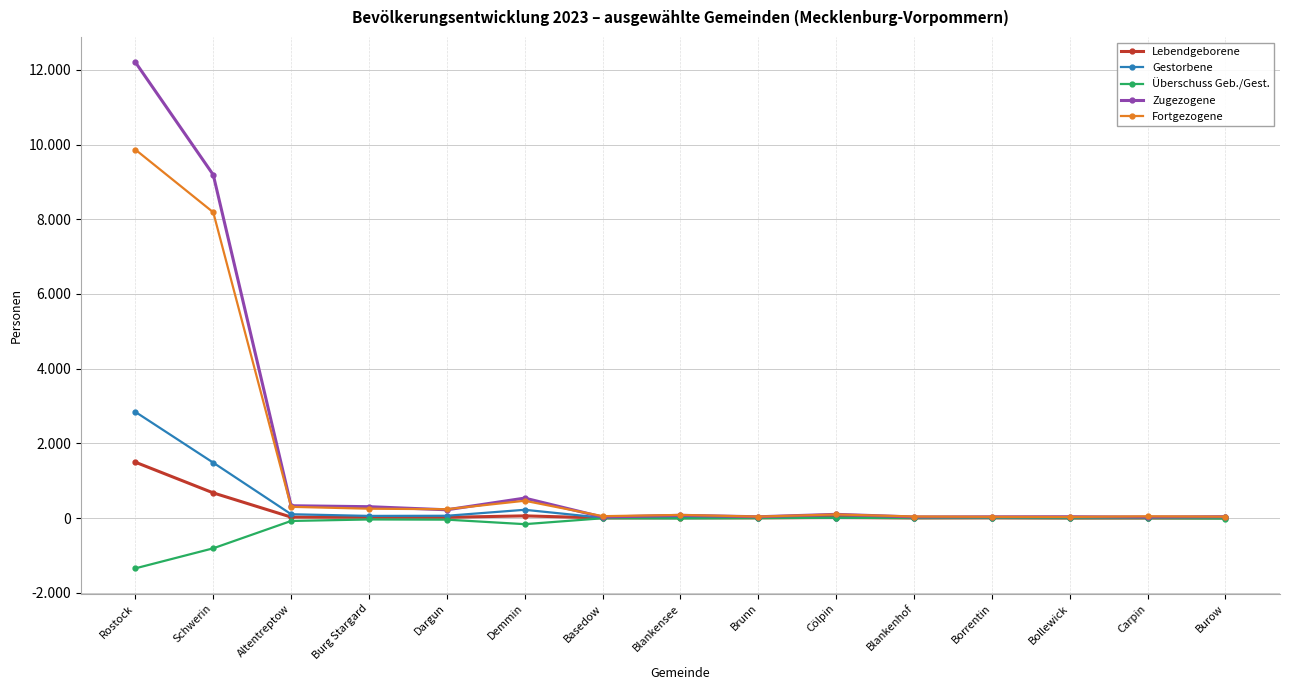

What are all the series names shown in the legend?

Lebendgeborene, Gestorbene, Überschuss Geb./Gest., Zugezogene, Fortgezogene